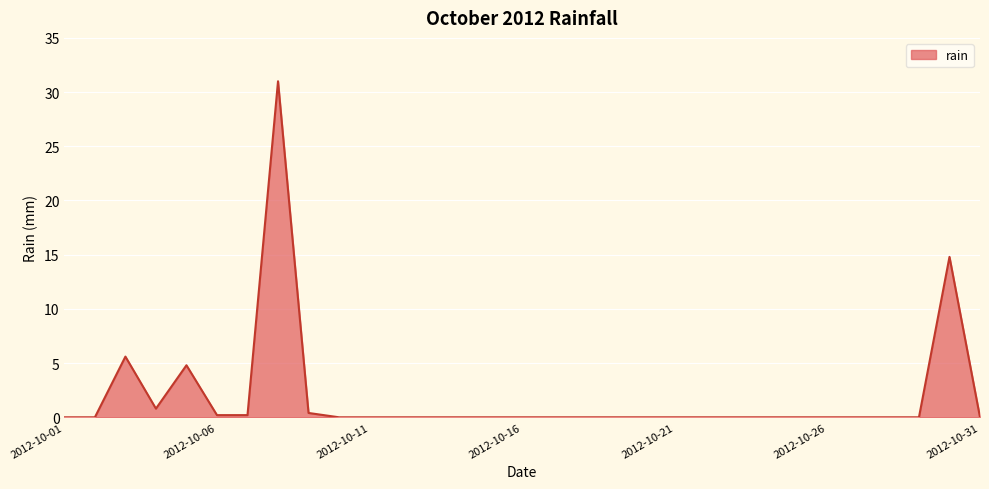

What is the greatest value displayed?

31.0